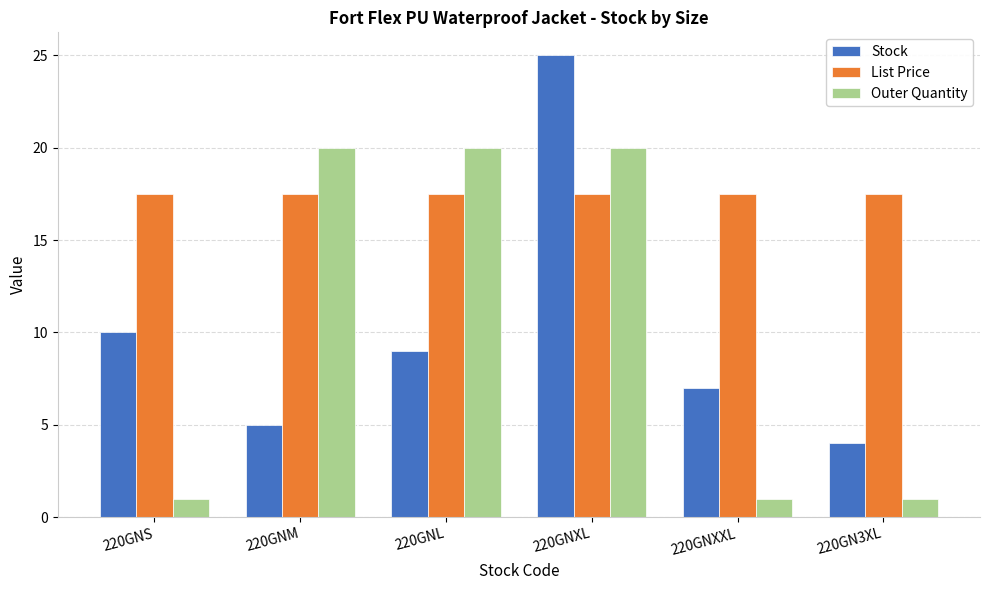

At how many categories does at least one series exceed 3?

6